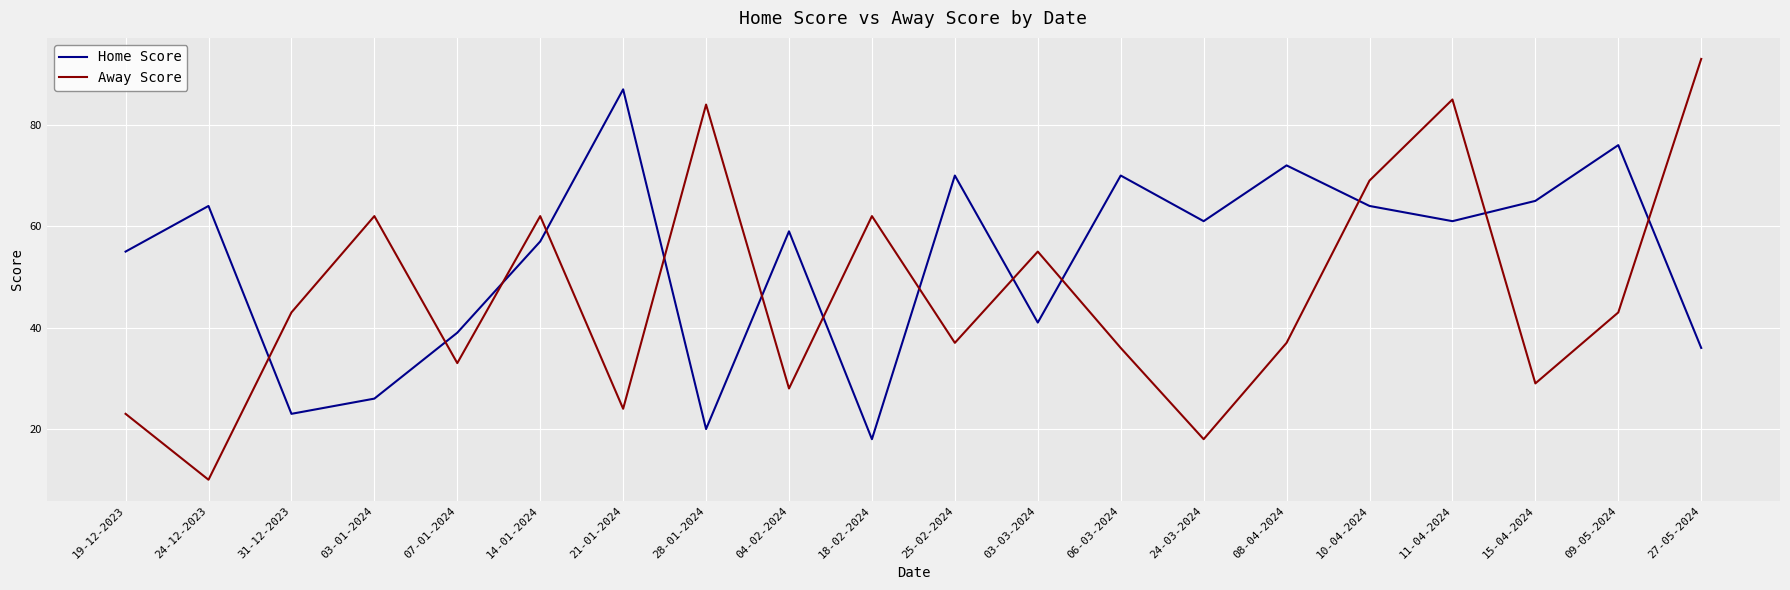

True or false: Home Score has a value of 33 at 24-12-2023.

False